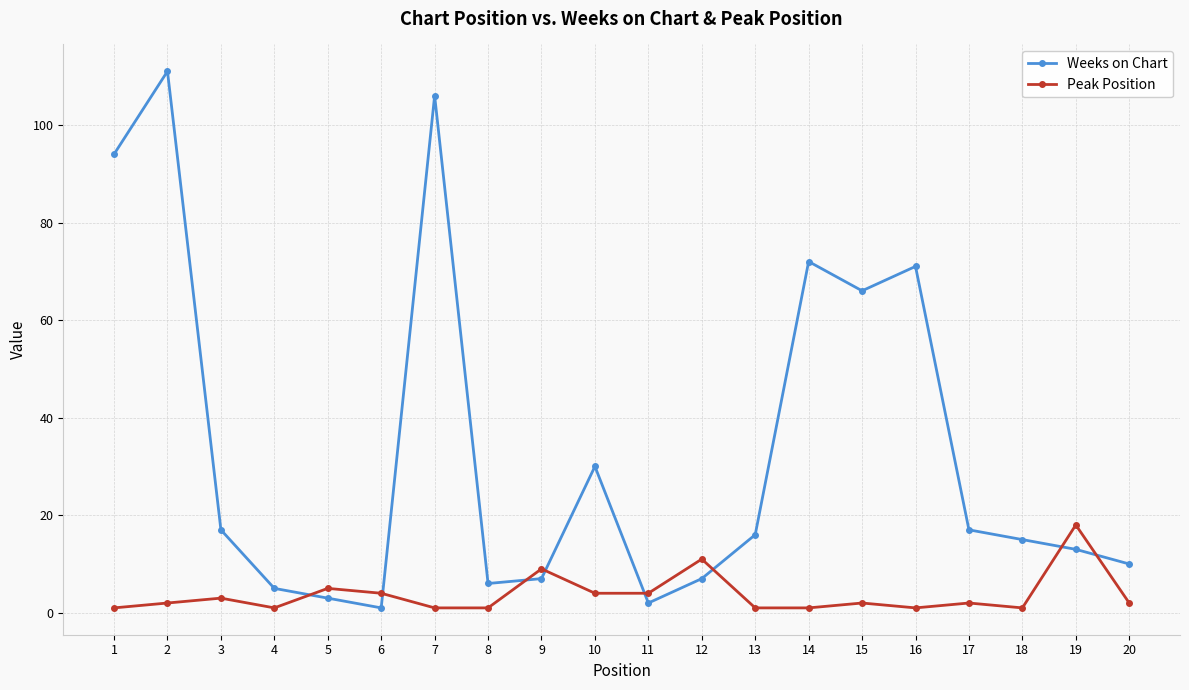

Where is Weeks on Chart nearest to the value 56?

15